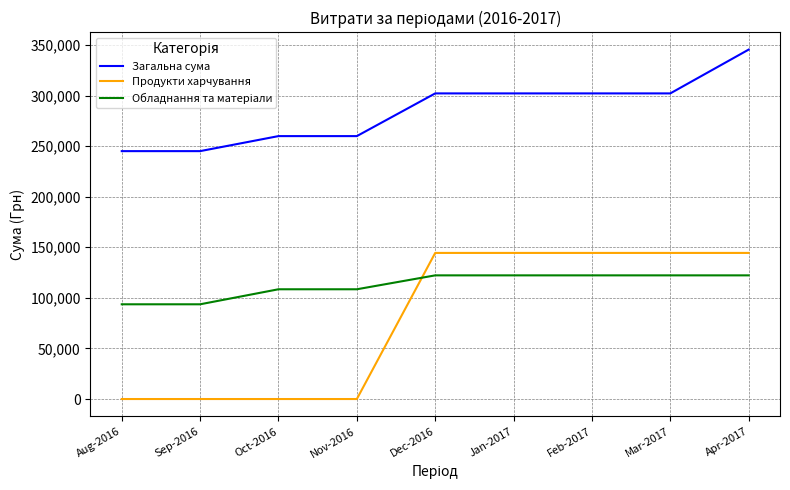

What is the minimum value for Загальна сума?

245045.3